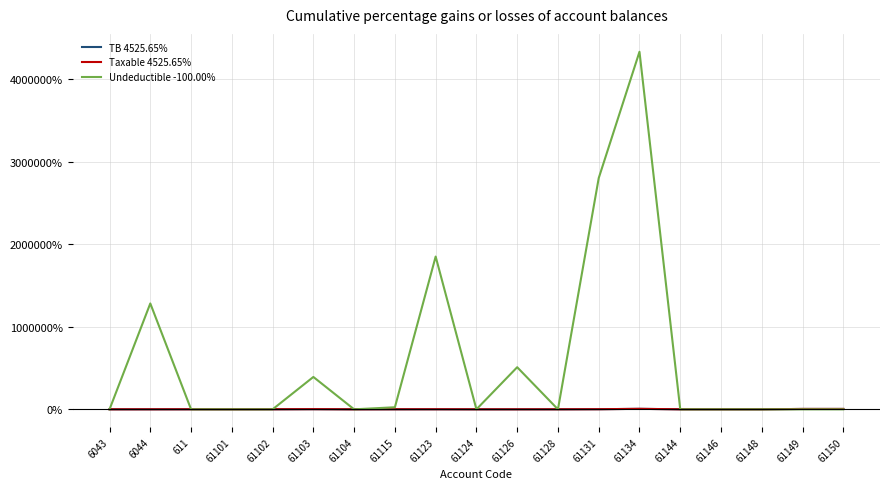

What is the difference between the maximum and minimum values in the Taxable 4525.65% series?

5925.0